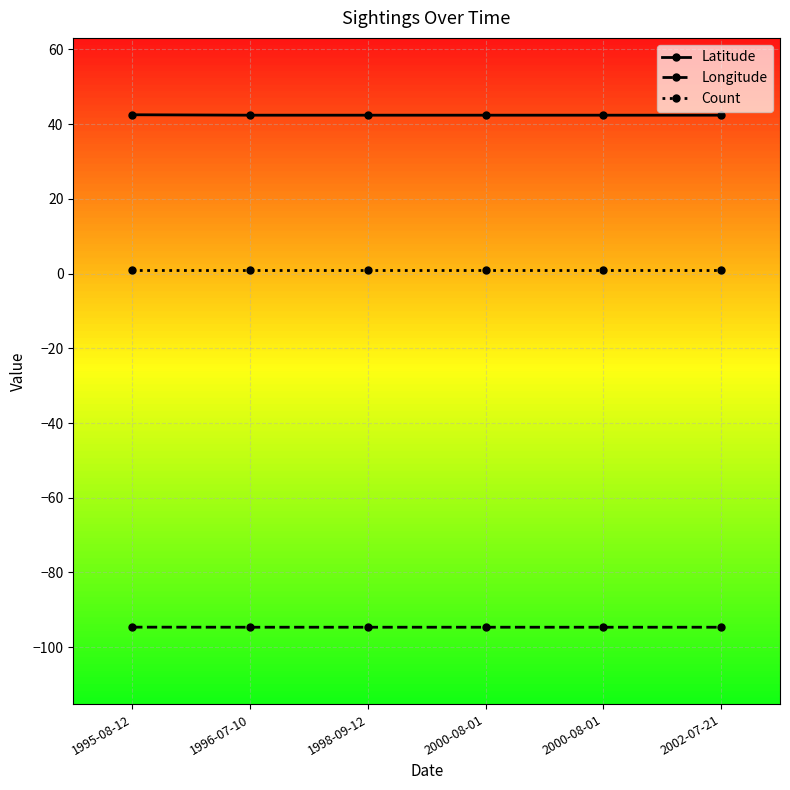

What is the label of the 5th point from the right?

1996-07-10